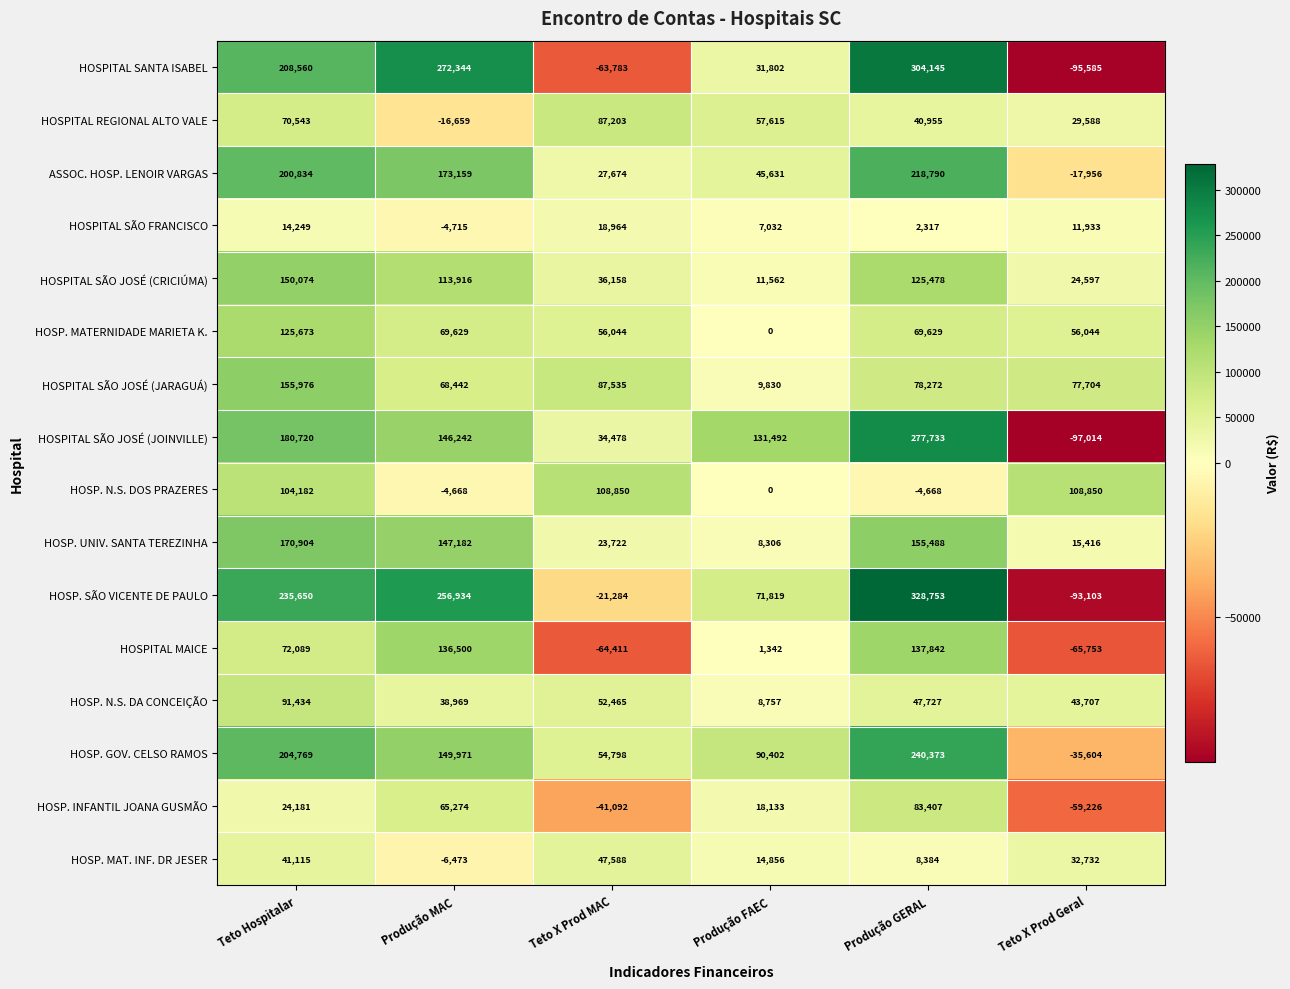

How many distinct data groups are displayed?

16